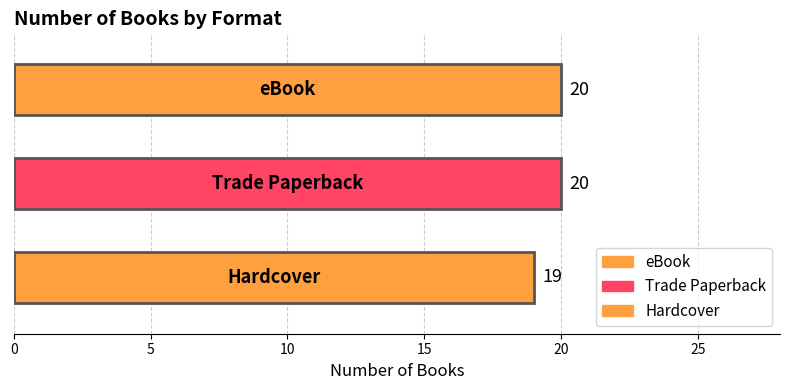

Which label corresponds to the largest value in the chart?

eBook